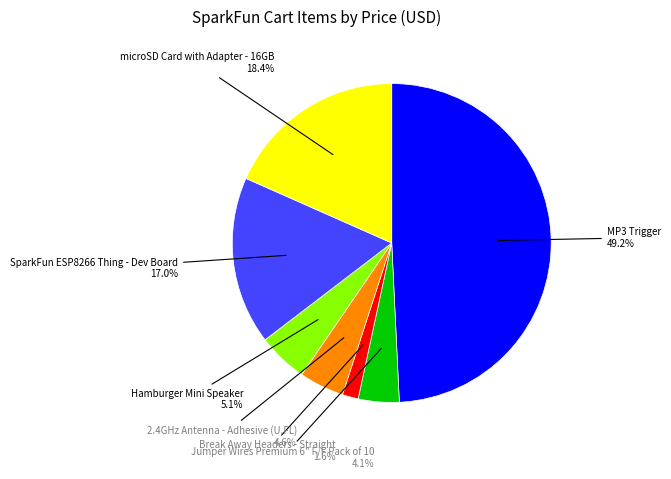

Which category has the smallest portion of the pie?

Break Away Headers - Straight